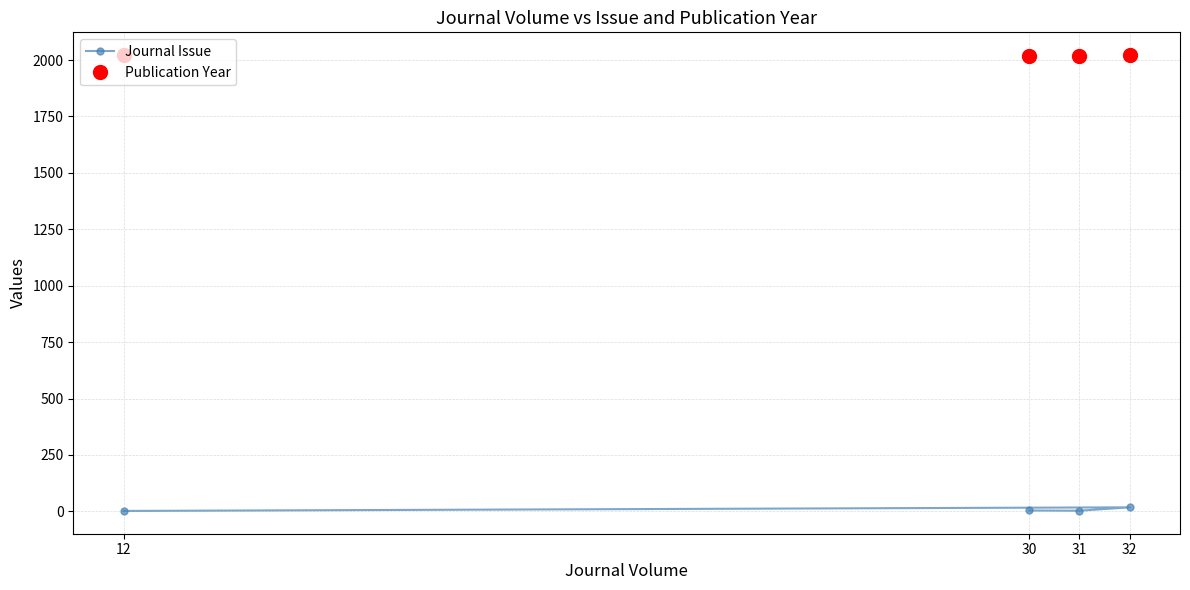

How many values in the Publication Year series exceed 2021?

1